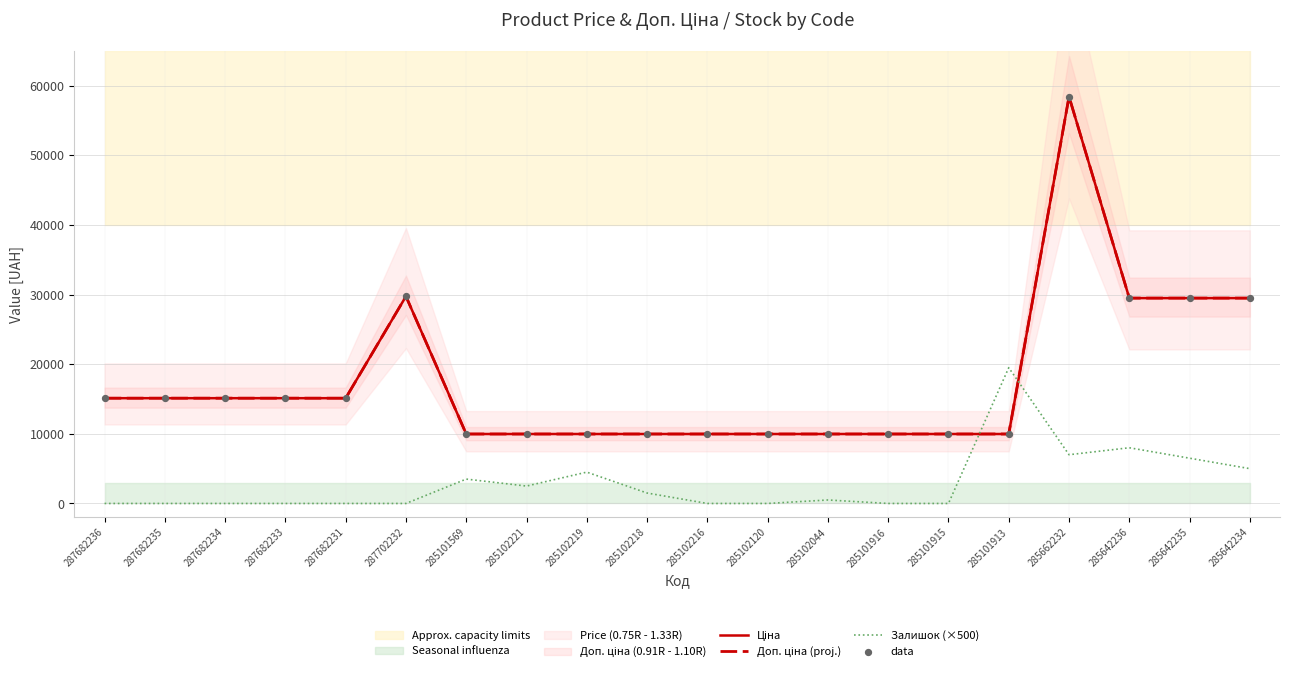

Which series reaches the minimum Y coordinate?

Залишок (×500)